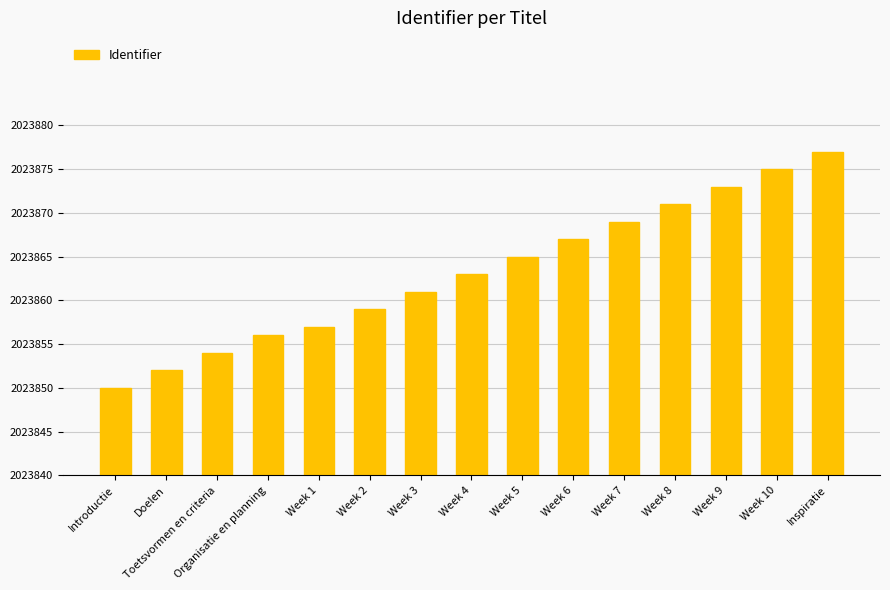

Which category has the highest value across all series?

Inspiratie